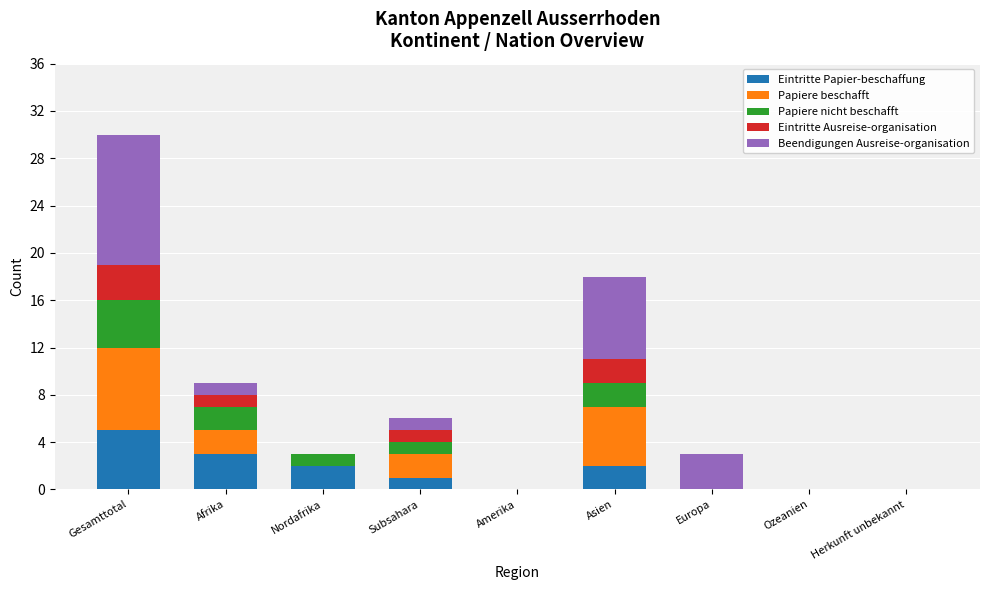

What is the maximum value for Eintritte Papier-beschaffung?

5